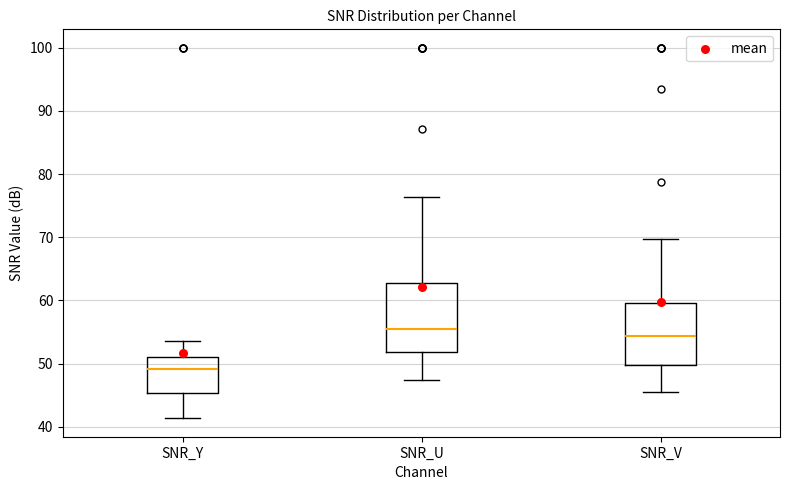

Reading left to right, transcribe this box plot: for each box, give where its median line is, the range the box spans, and where its two whiskers end, as read against the y-axis. The values are not printed on the chart, so give them approximately, as read against the axis.

SNR_Y: median 49, box 45 to 51, whiskers 41 to 54
SNR_U: median 56, box 52 to 63, whiskers 47 to 76
SNR_V: median 54, box 50 to 60, whiskers 46 to 70